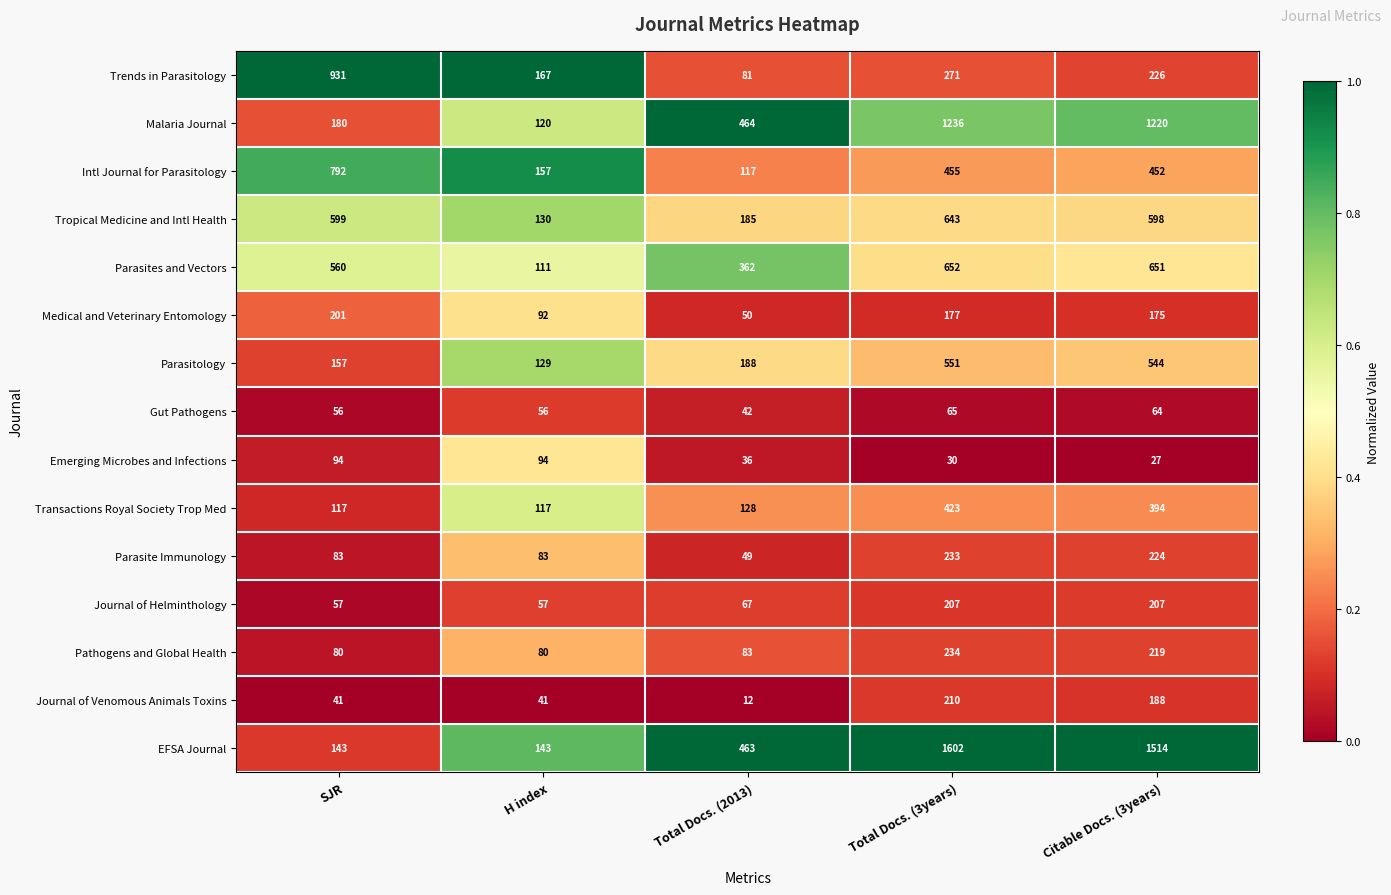

What is the sum of all Parasite Immunology values?

672